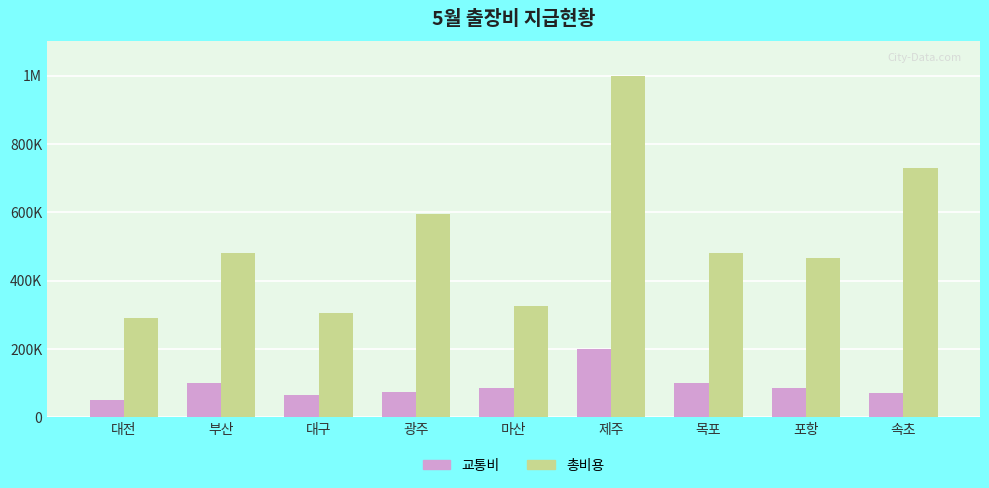

What are all the series names shown in the legend?

교통비, 총비용